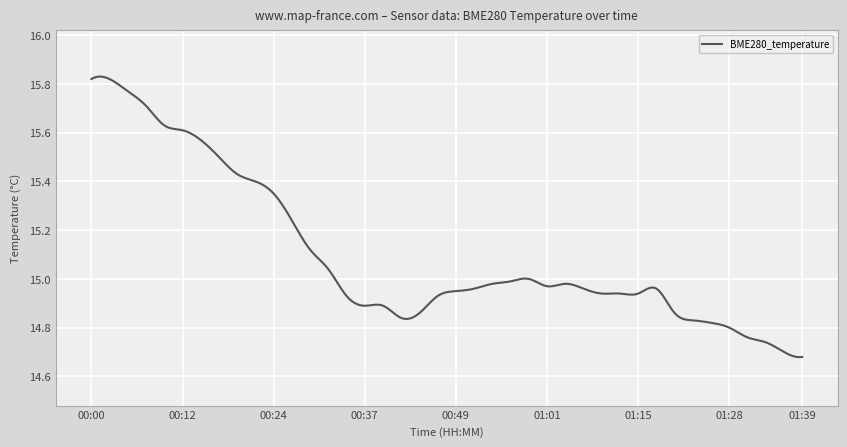

What is the difference between the maximum and minimum values?

1.2